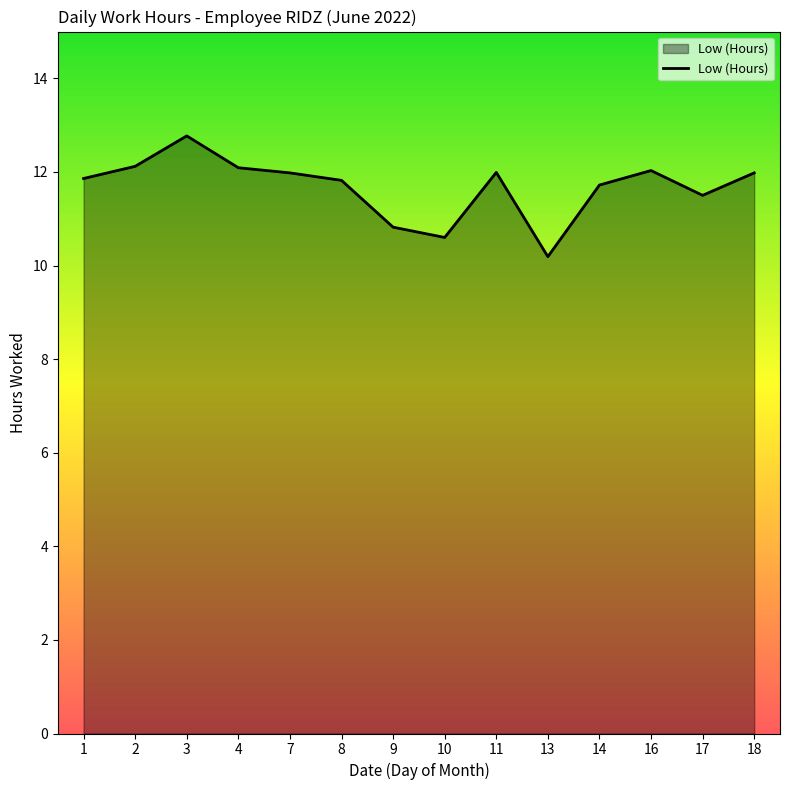

What is the smallest value displayed?

10.2